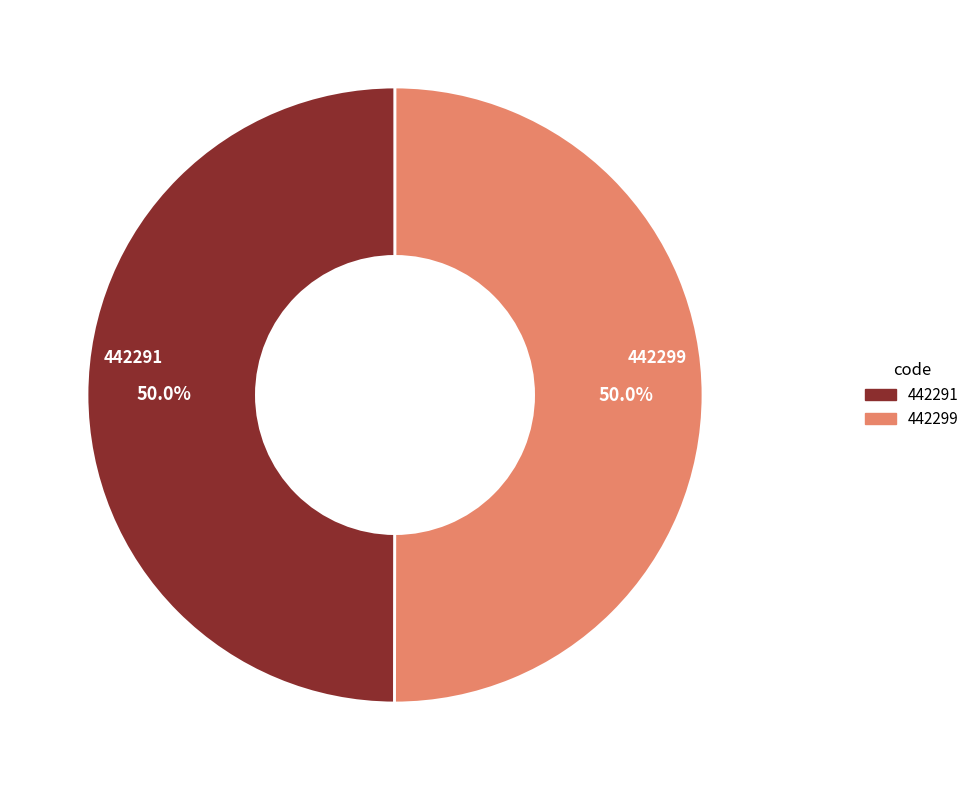

True or false: 442291 accounts for 64% of the total.

False